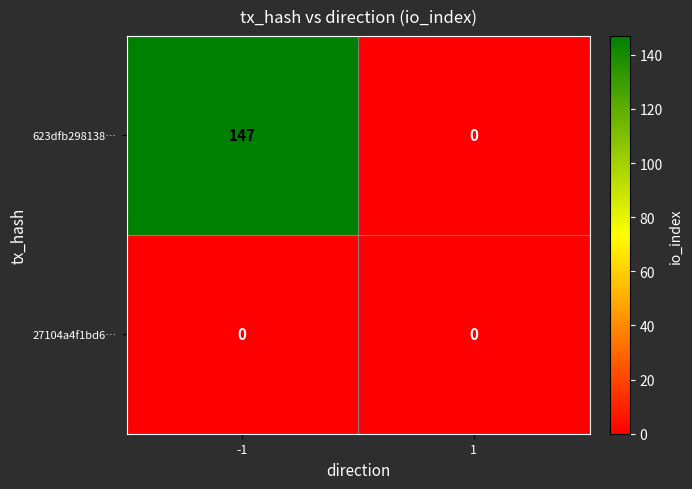

What is the difference between the highest and lowest values at -1?

147